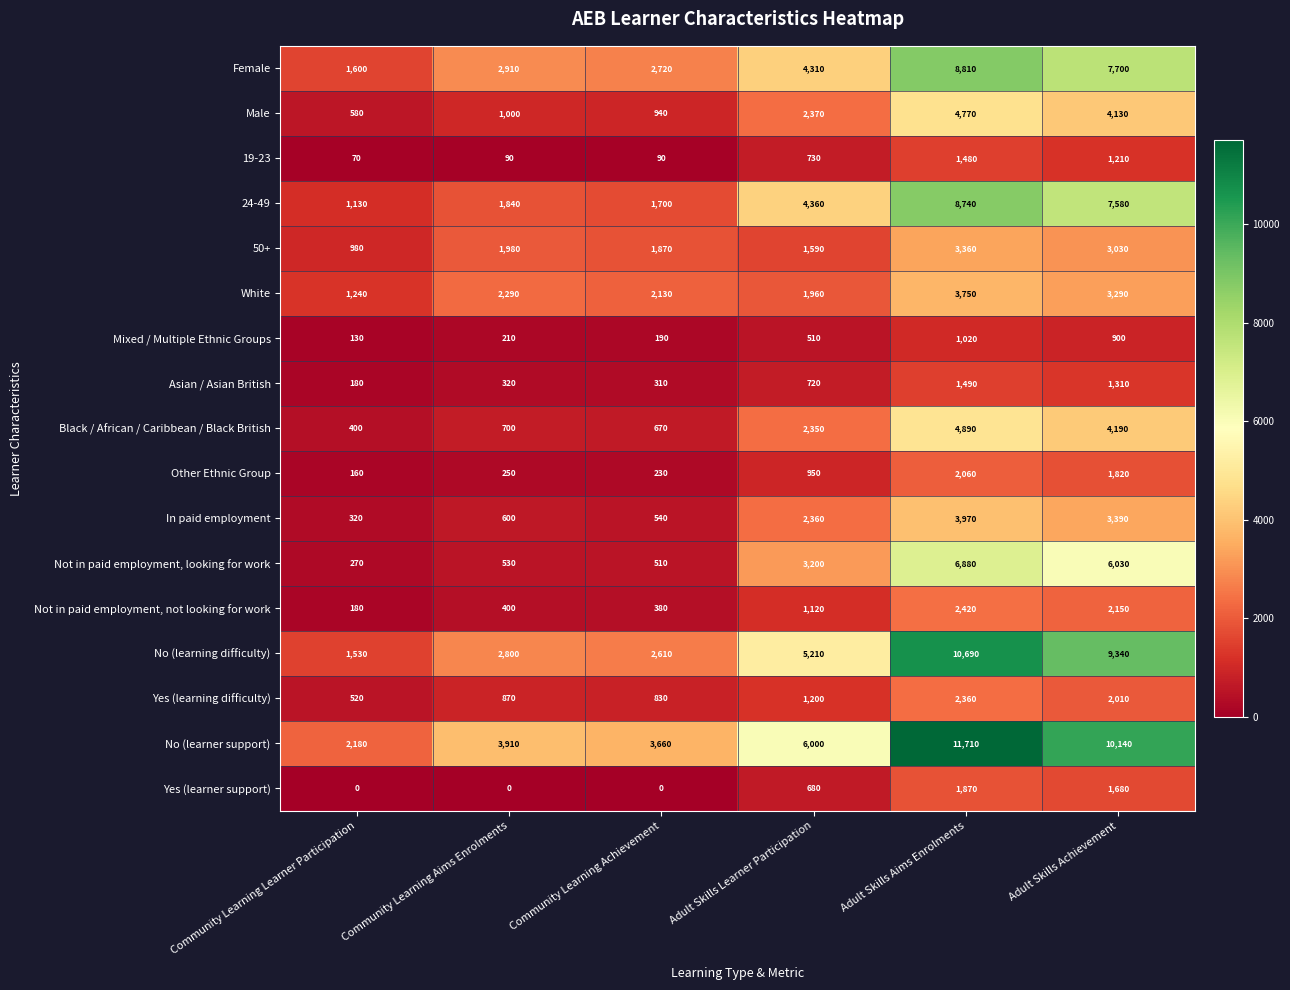

What is the sum of all Yes (learning difficulty) values?

7790